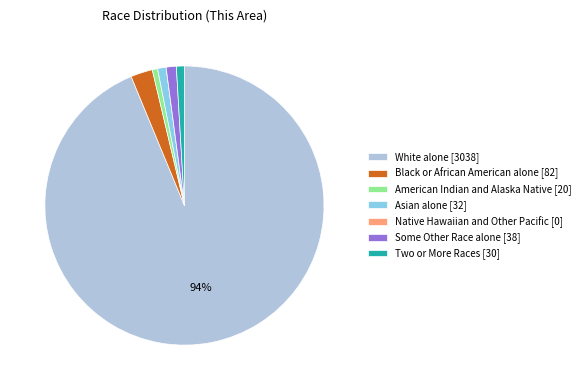

Which has a higher value, White alone or Some Other Race alone?

White alone